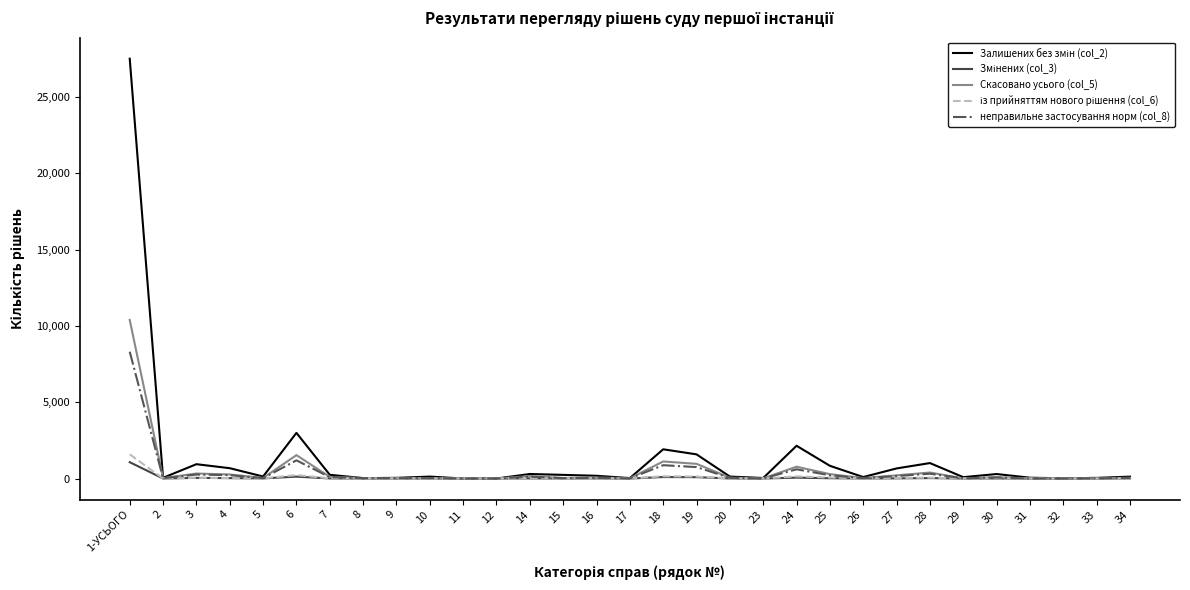

The value of Скасовано усього (col_5) at 18 is 1119. True or false?

True